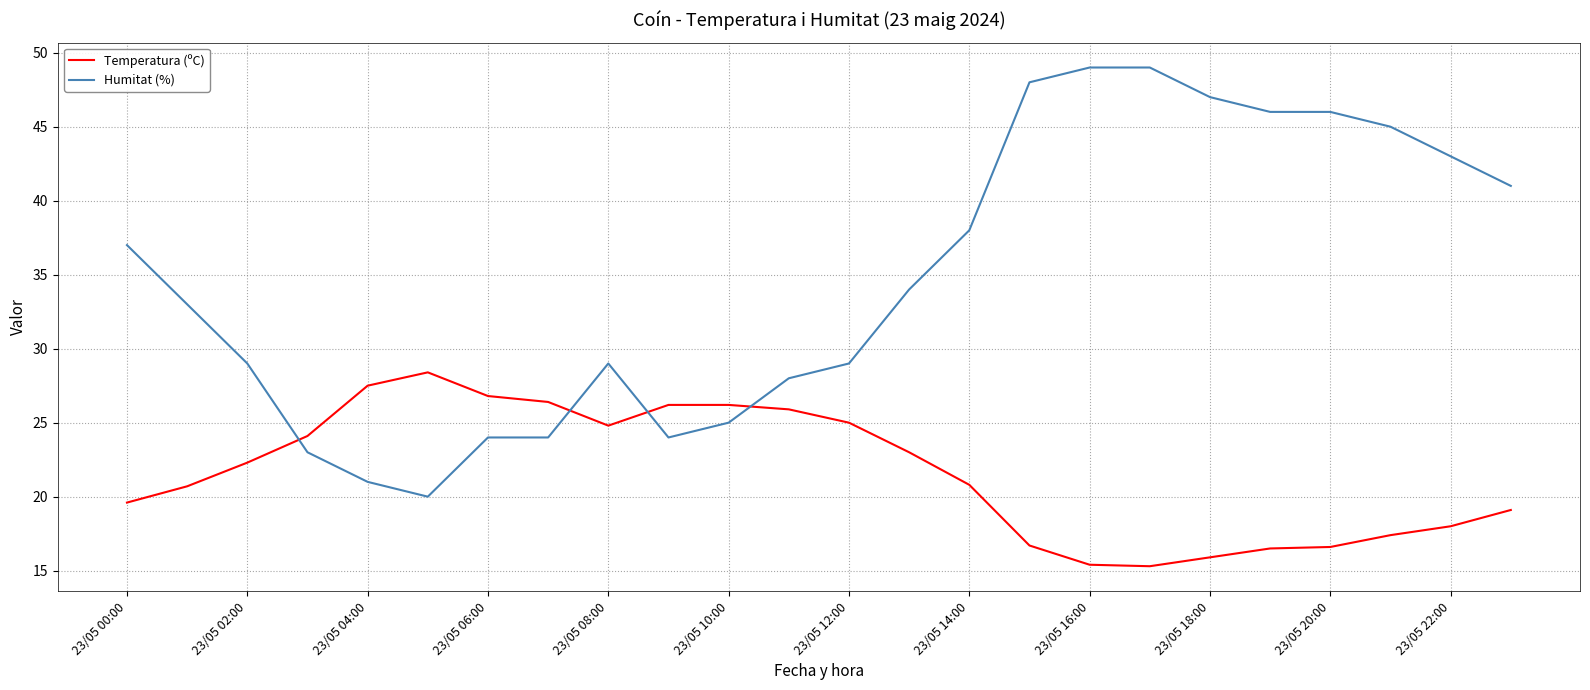

True or false: Temperatura (ºC) and Humitat (%) cross at least once.

True